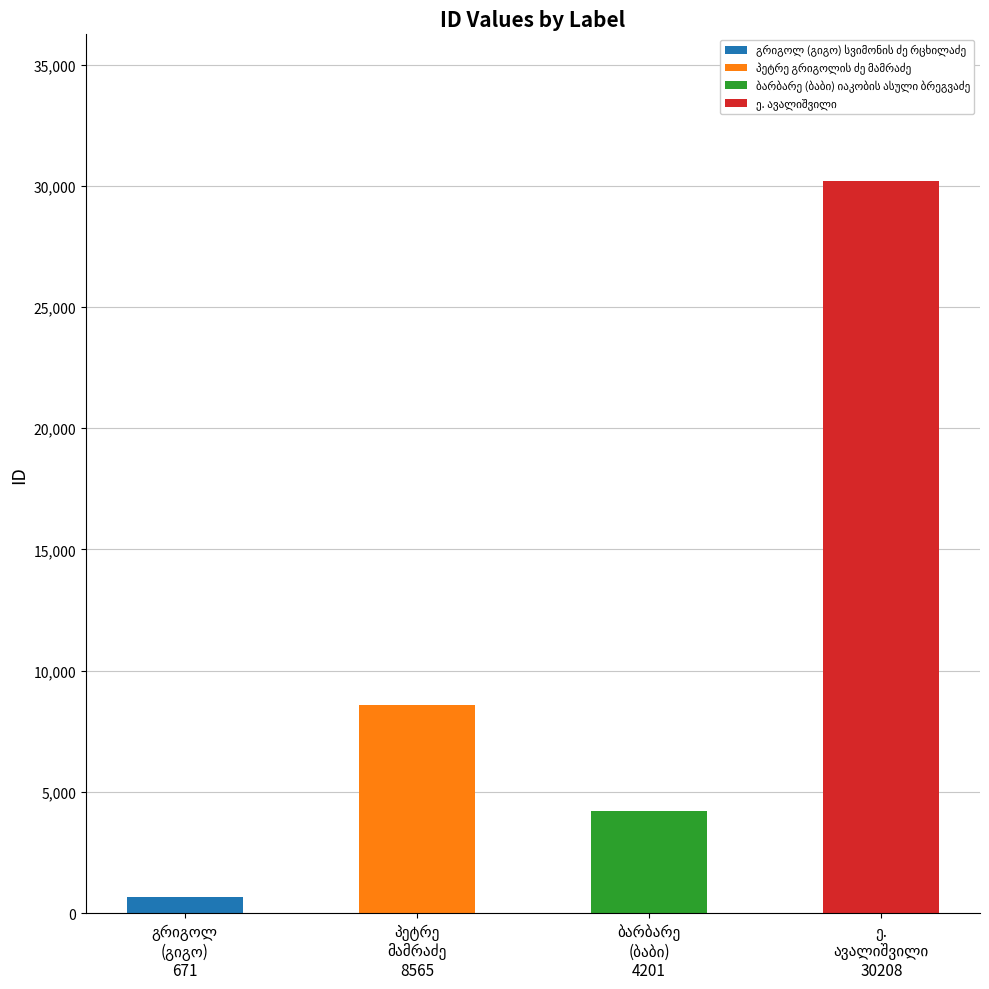

Reading left to right, what are all the values shown in this chart?

671	8565	4201	30208